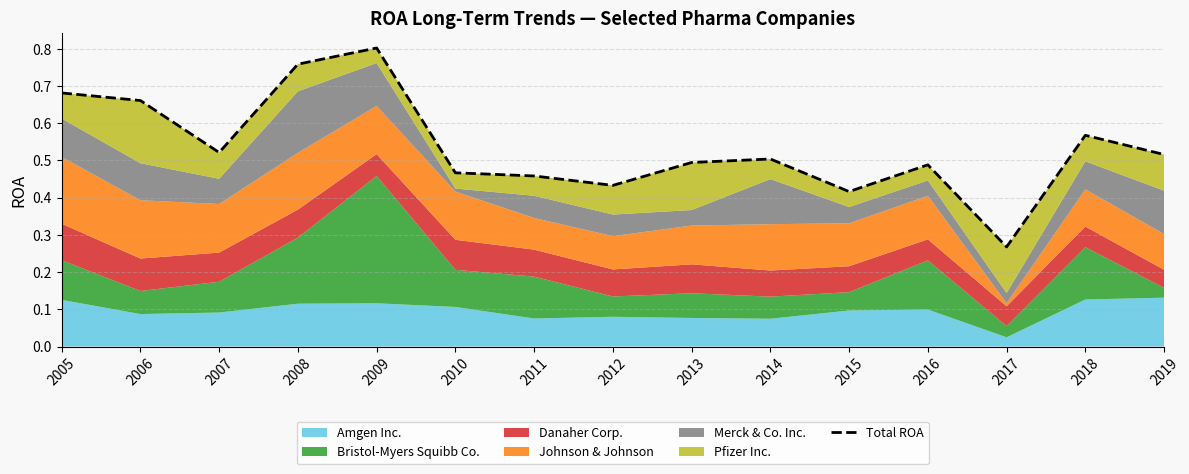

Reading left to right, list all the values displayed in this chart.

2005=0.7	2006=0.7	2007=0.5	2008=0.8	2009=0.8	2010=0.5	2011=0.5	2012=0.4	2013=0.5	2014=0.5	2015=0.4	2016=0.5	2017=0.3	2018=0.6	2019=0.5